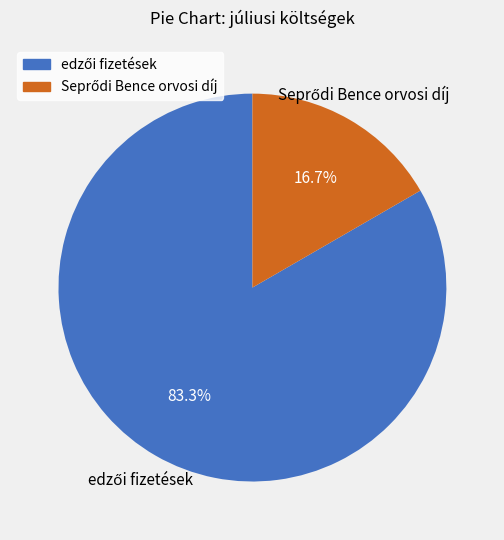

Is there a majority slice in this chart?

Yes